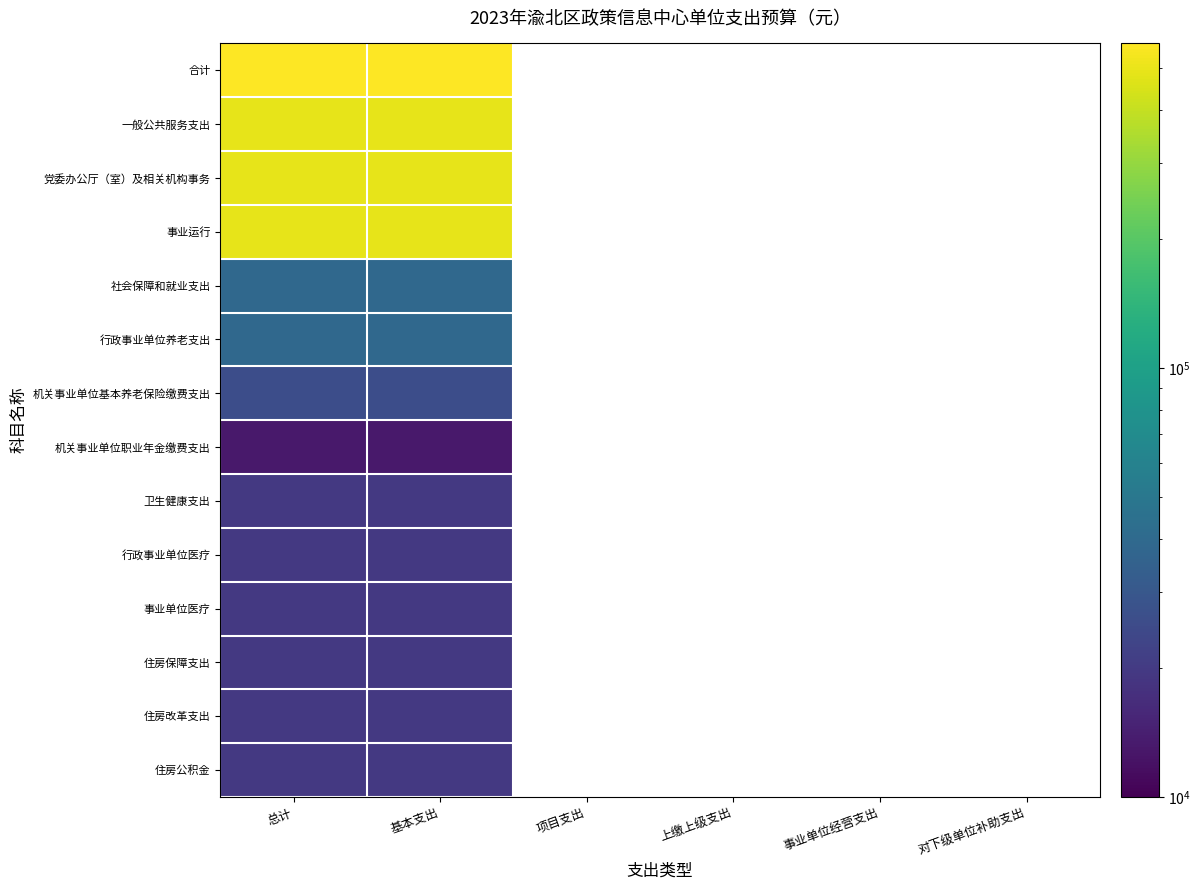

At which category does the chart reach its minimum across all series?

总计